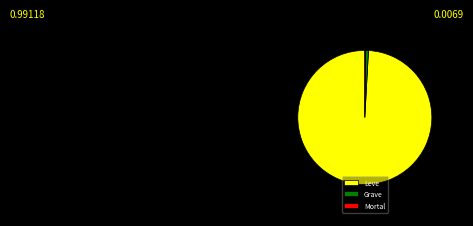

Which category has the biggest portion of the pie?

Leve